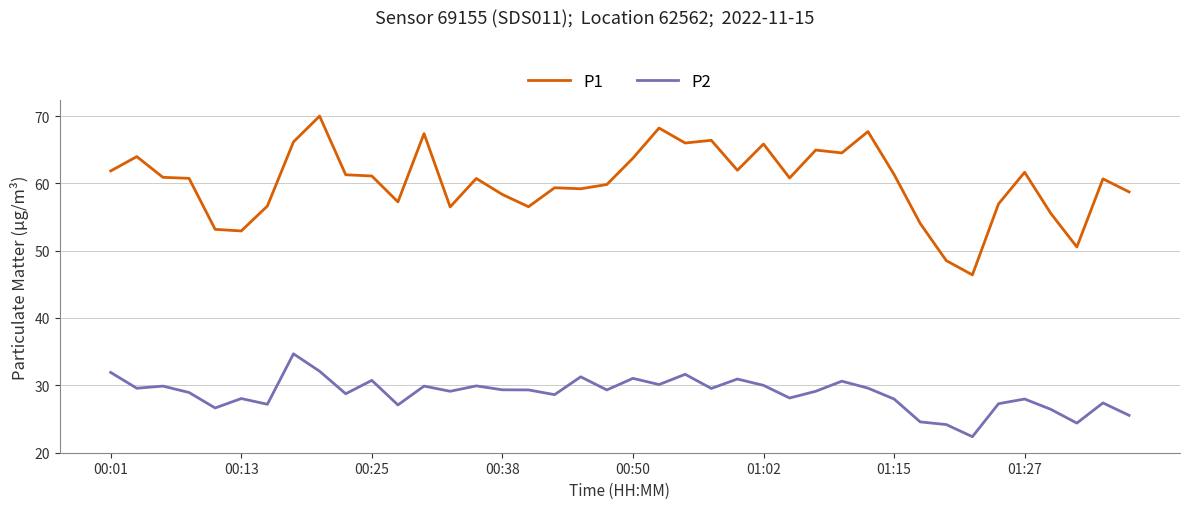

What is the maximum value for P1?

70.0